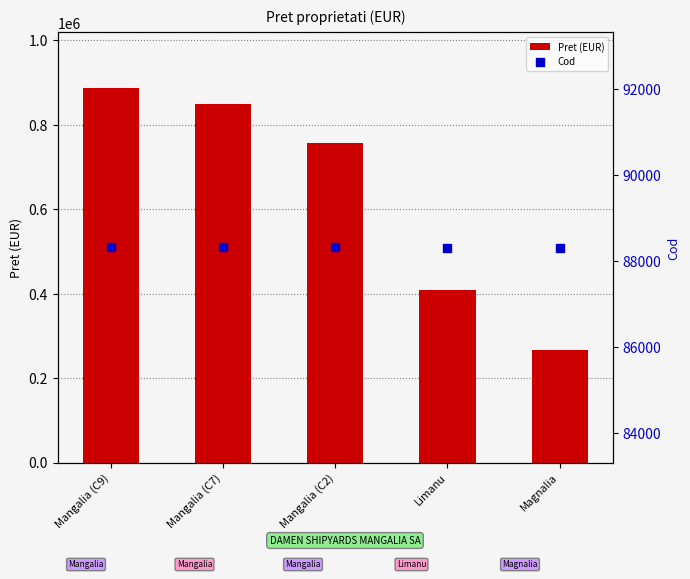

Which series has the widest spread of Y values?

Pret (EUR)